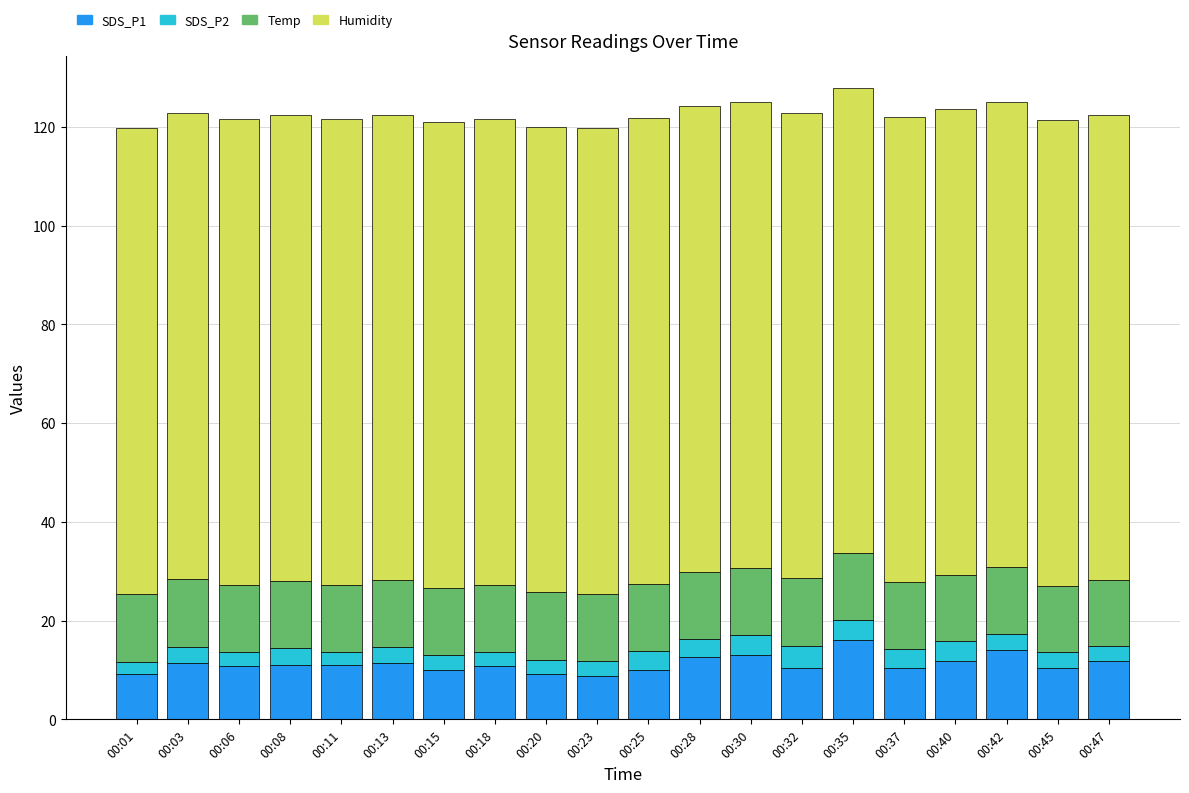

The SDS_P1 series shows 6.0 at 00:11. True or false?

False